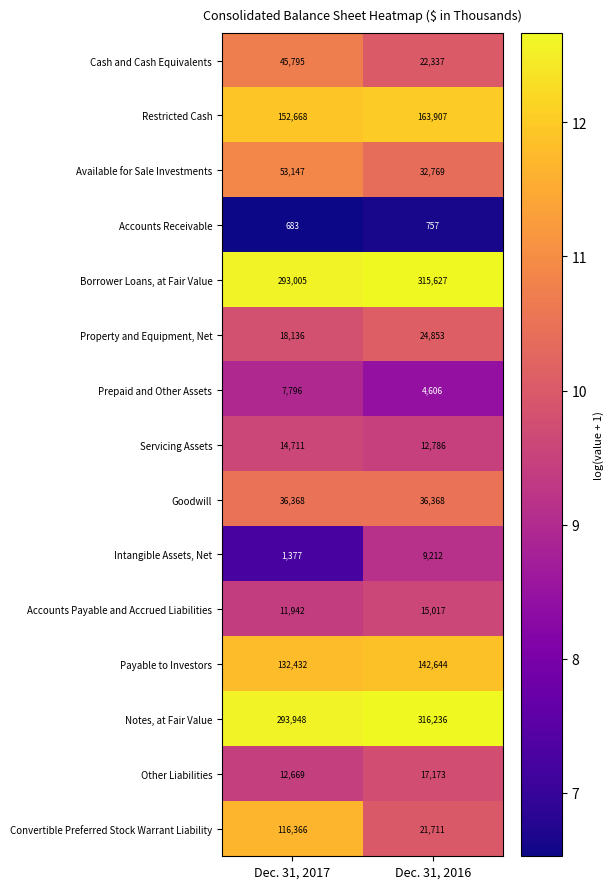

Which category has the lowest value across all series?

Dec. 31, 2017